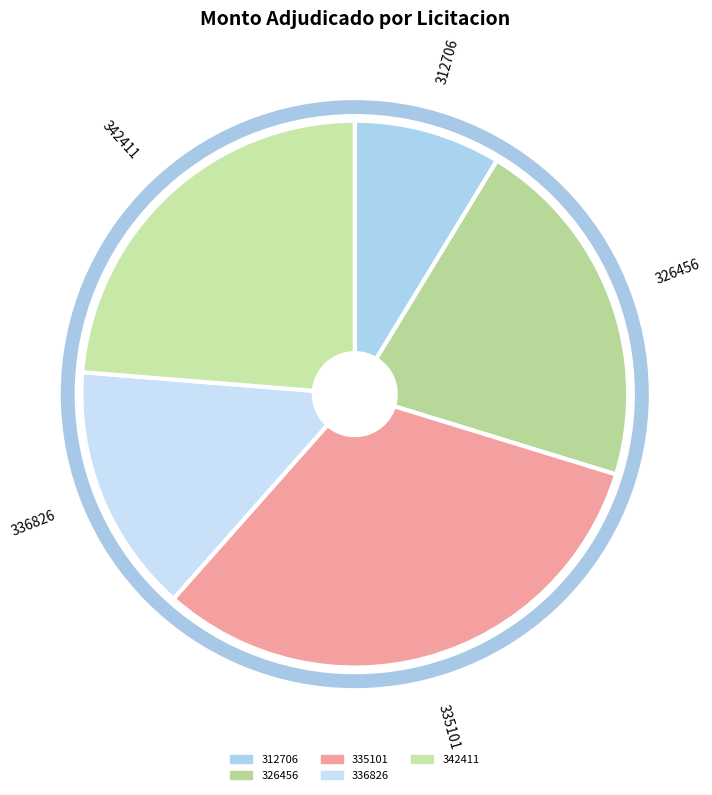

Is there any slice that represents more than half of the pie?

No